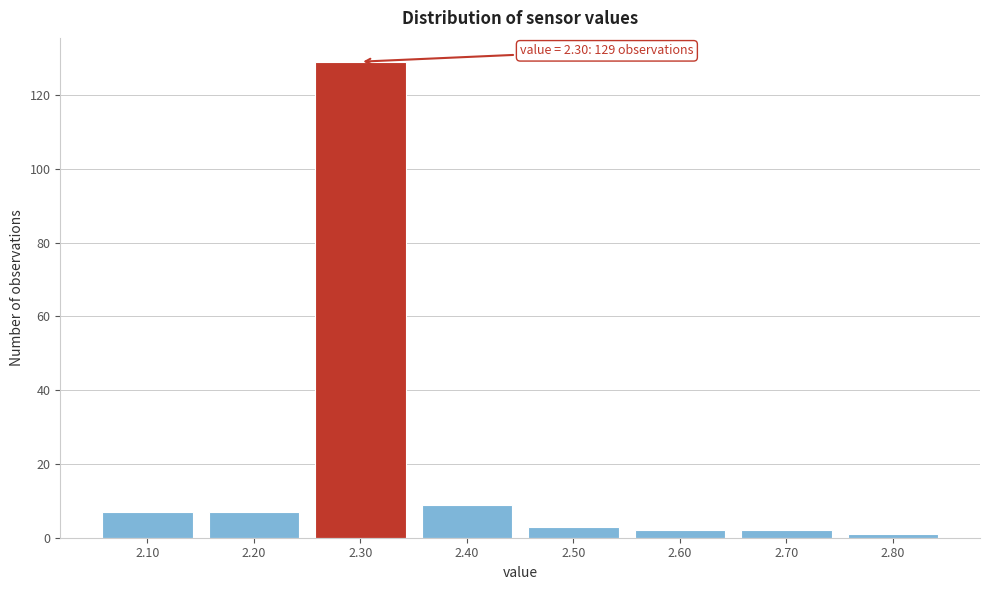

Which range on the x-axis has the tallest bar?

2.25 to 2.35